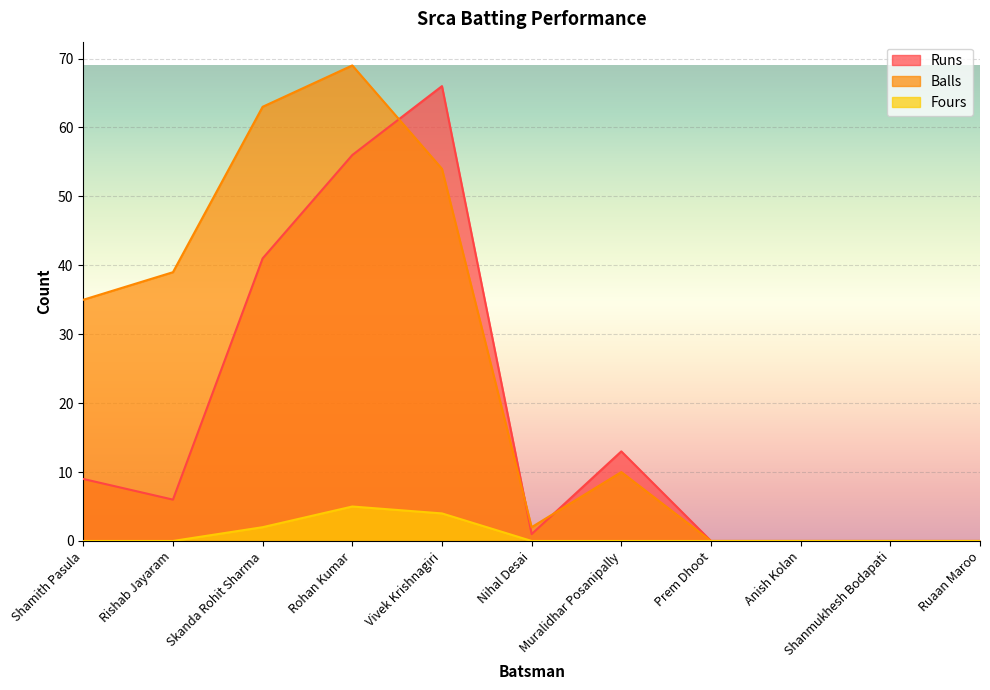

What is the difference between the second highest and minimum values in the Fours series?

4